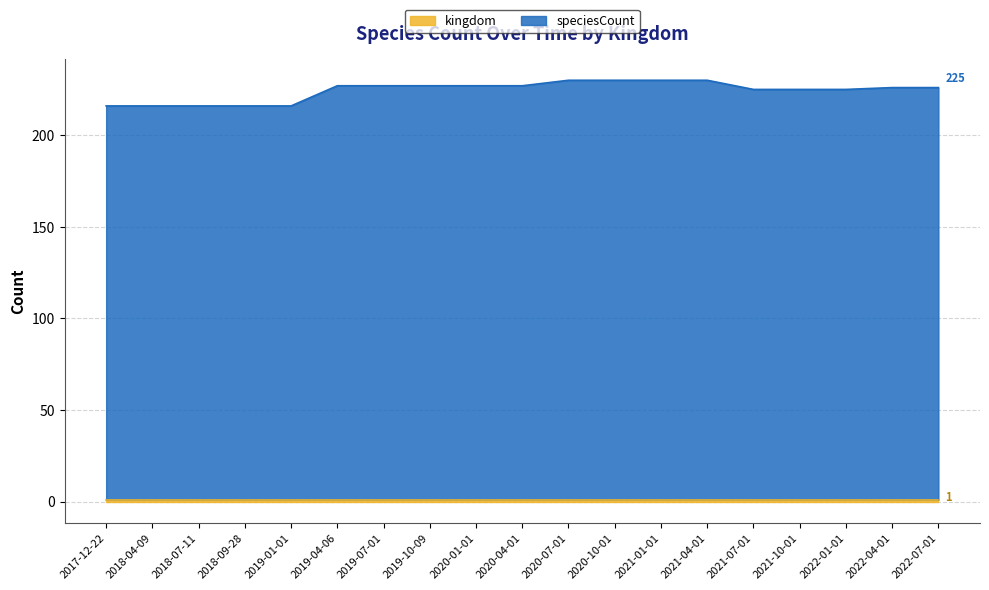

What is the ratio of the value at 2018-09-28 to the value at 2018-04-09?

1.0